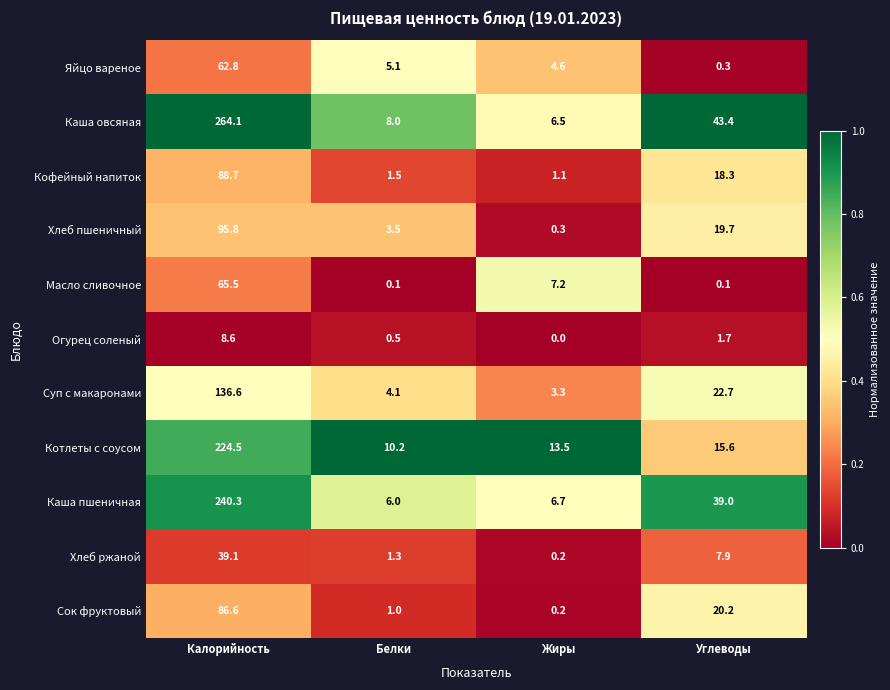

What is the sum of all Хлеб ржаной values?

48.5